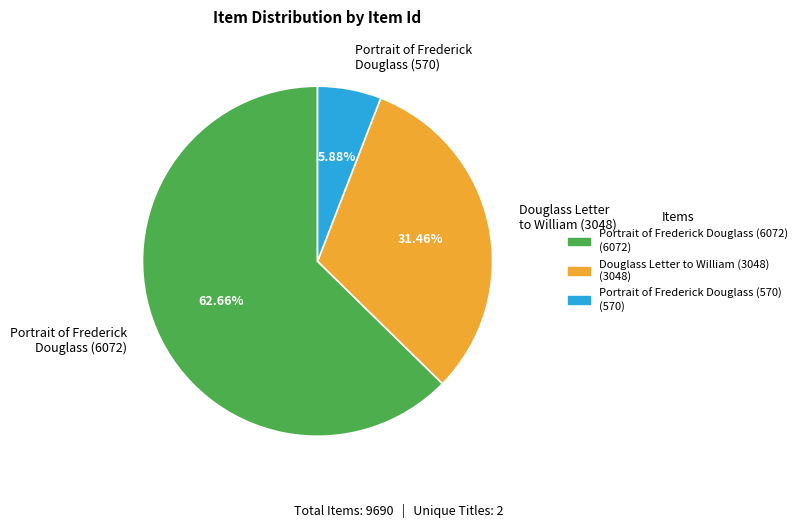

How many slices are in this pie chart?

3